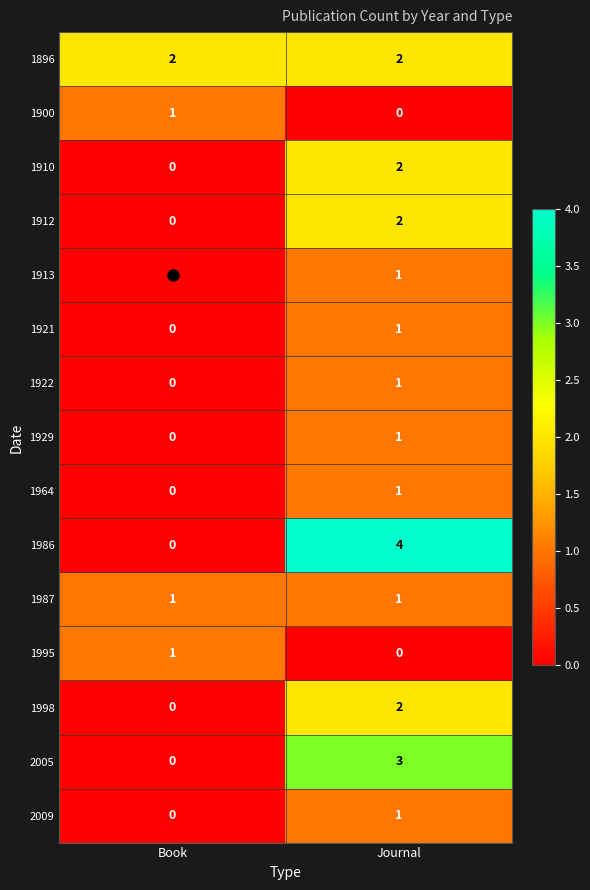

What is the sum of the 2005 values at Book and Journal?

3